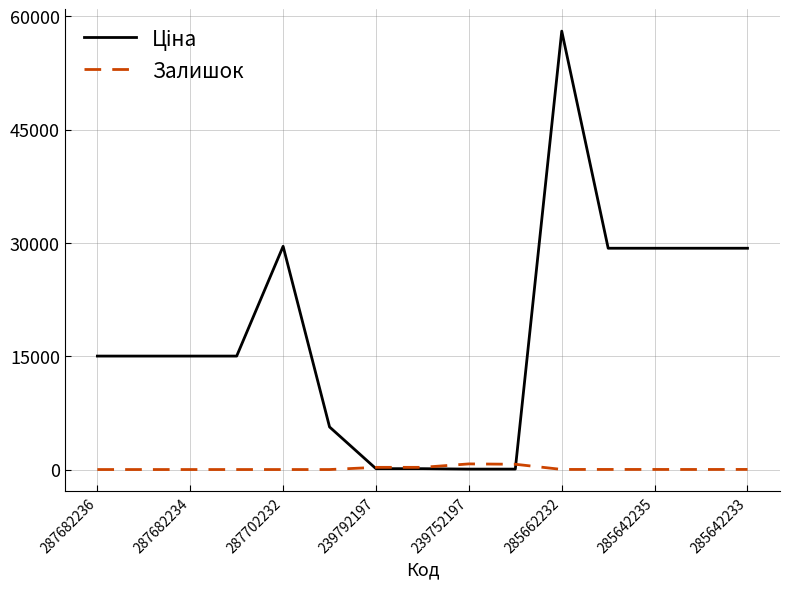

What is the difference between the second highest and second lowest values in the Ціна series?

29492.3